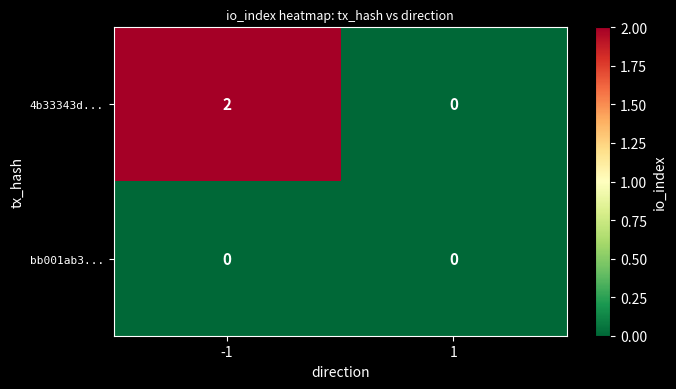

Reading left to right, extract all data points from this chart.

4b33343d...: 2	0
bb001ab3...: 0	0